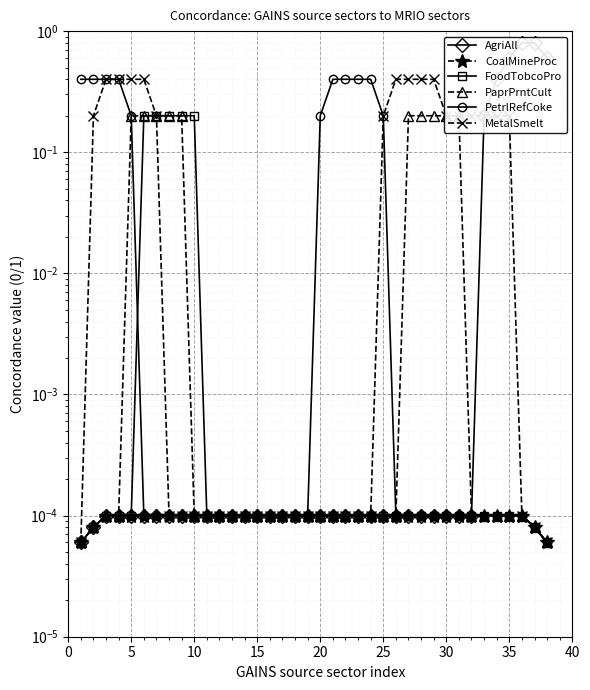

Which series has the largest range (max minus min)?

AgriAll